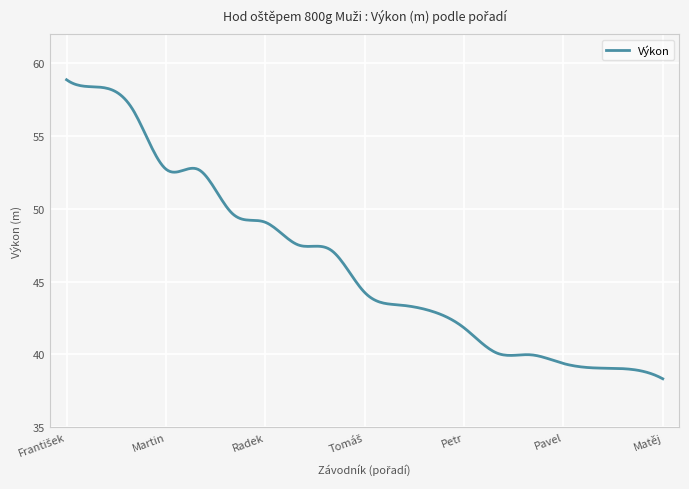

What is the maximum value shown in the chart?

58.9